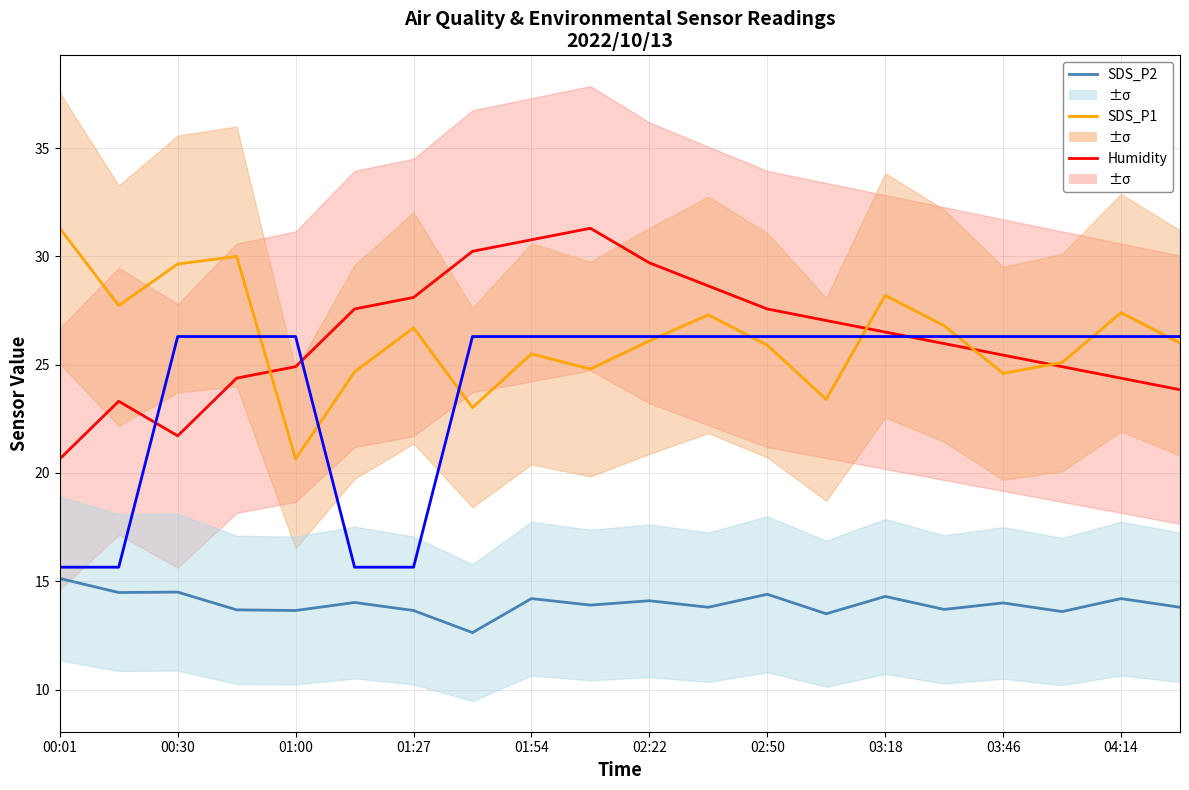

How many lines are shown in the chart?

4